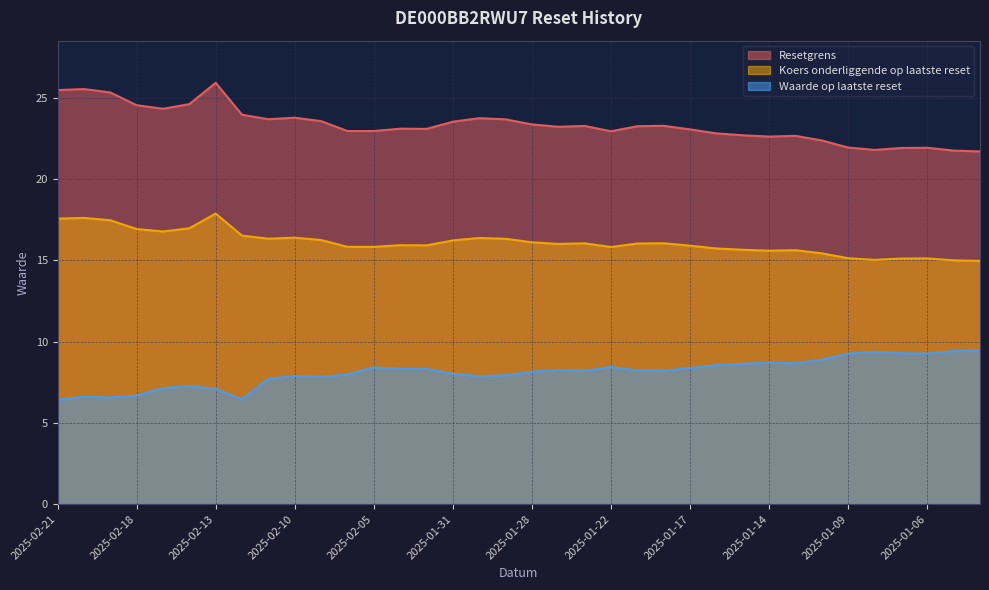

True or false: Resetgrens and Waarde op laatste reset cross at least once.

False